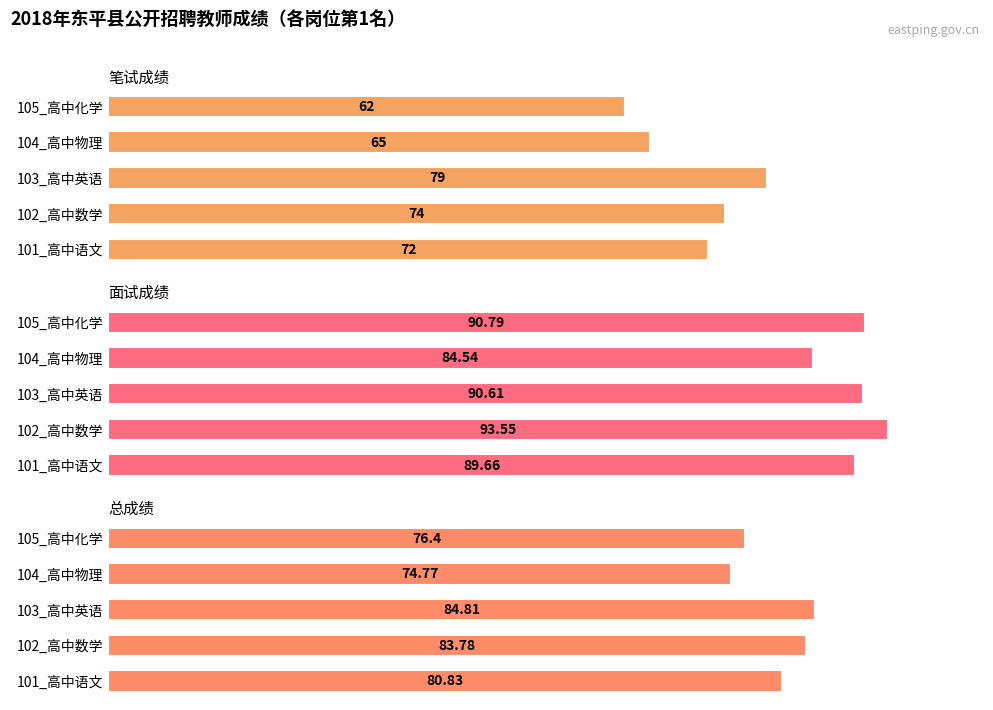

Rank the series at 103_高中英语 from lowest to highest value.

笔试成绩, 总成绩, 面试成绩